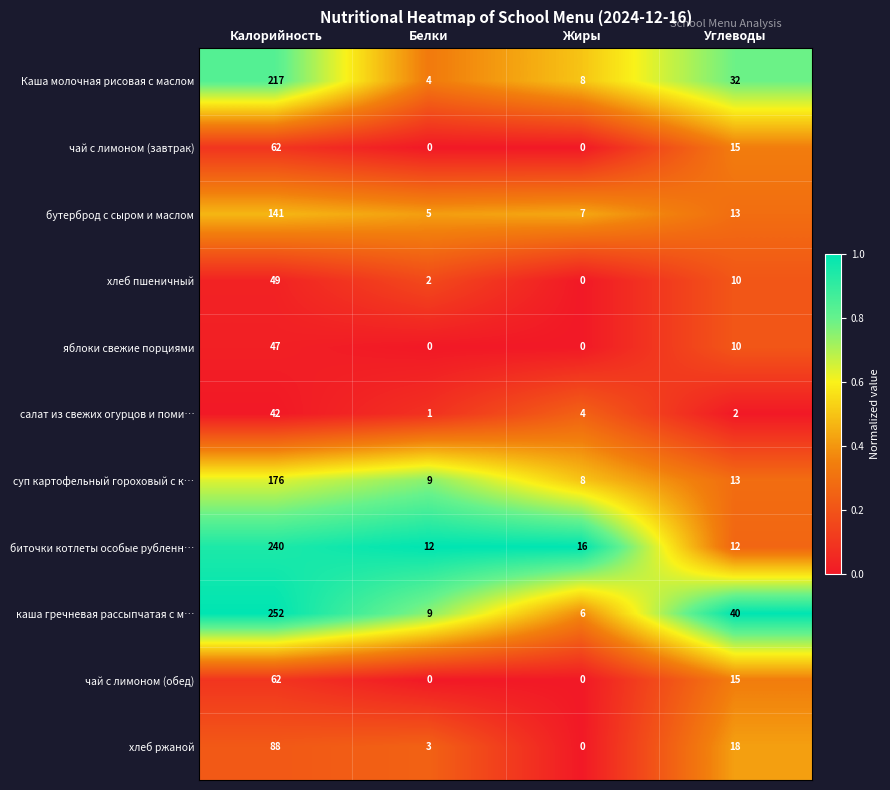

What value does the чай с лимоном (завтрак) series have at Калорийность, to the nearest 5?

60